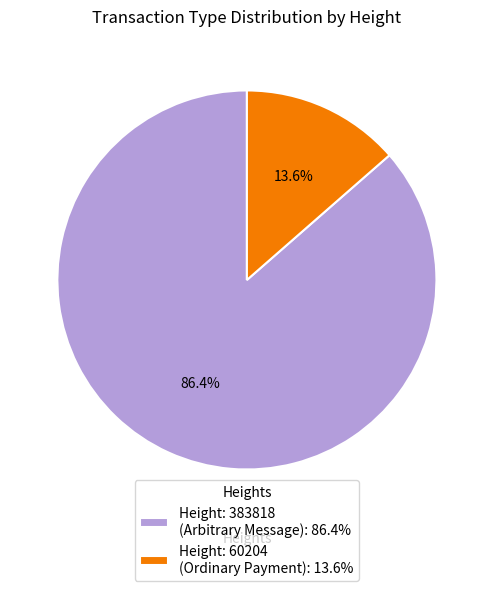

Which slice represents more than half of the pie?

Height: 383818 (Arbitrary Message): 86.4%